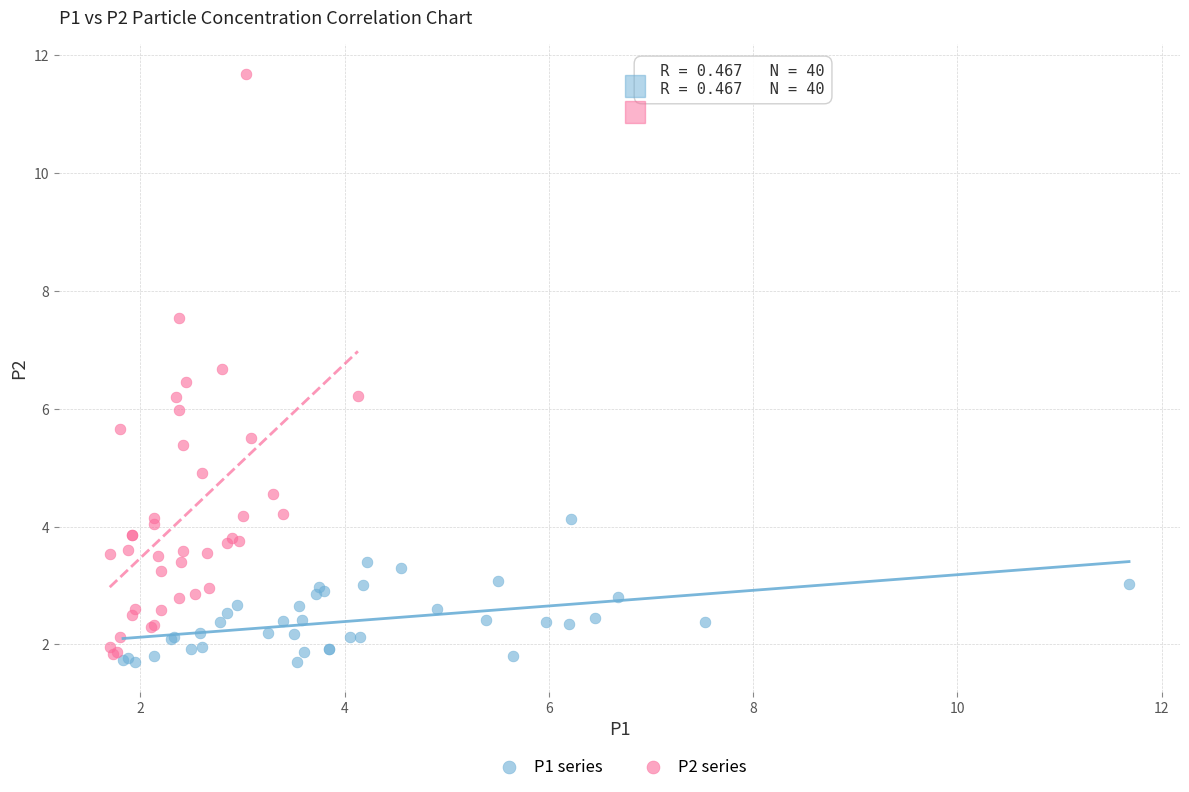

Which series reaches the maximum Y coordinate?

P2 series